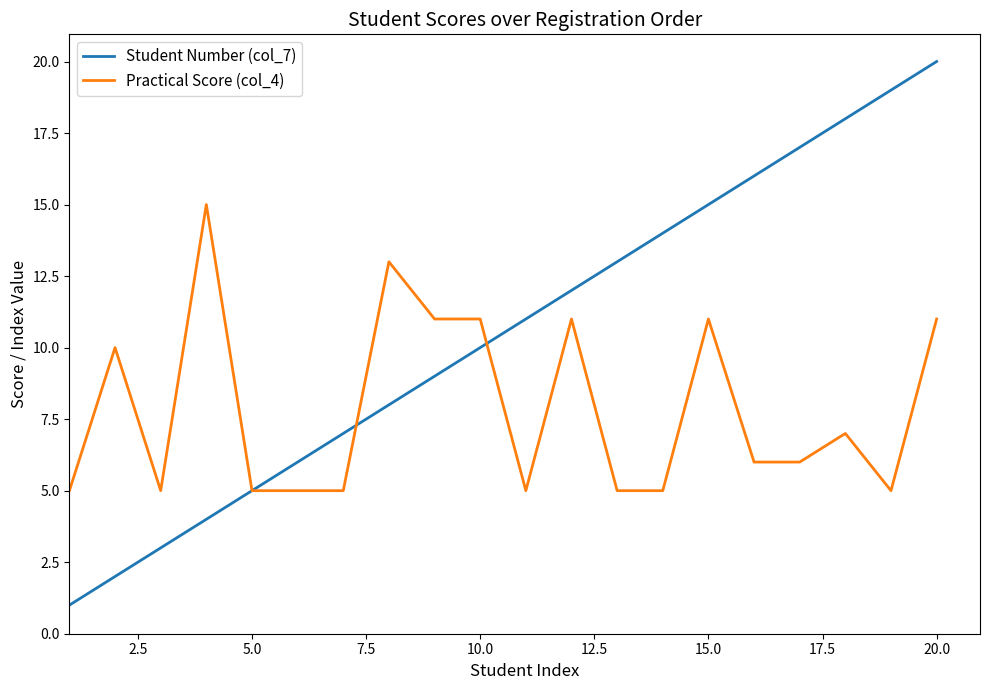

What is the smallest value displayed?

1